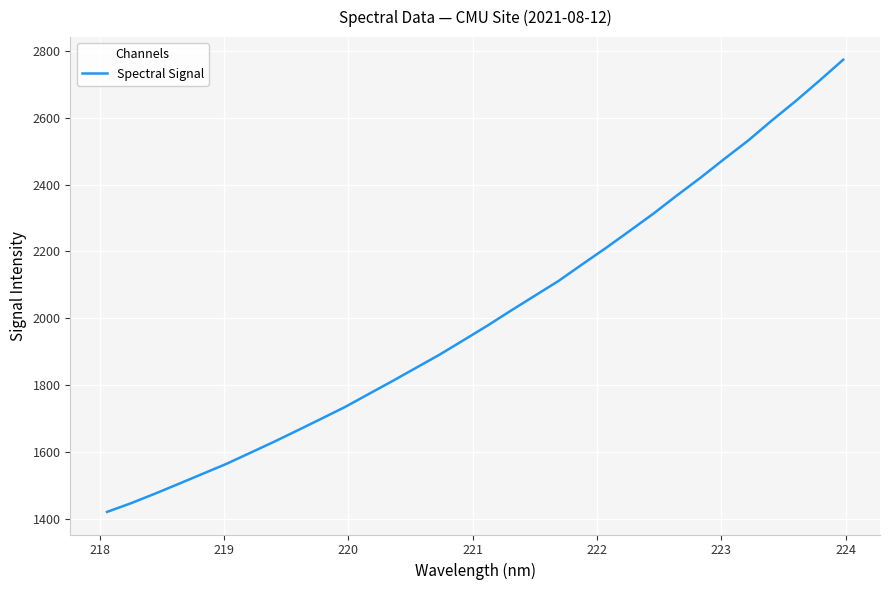

Count the number of categories in the chart.

32